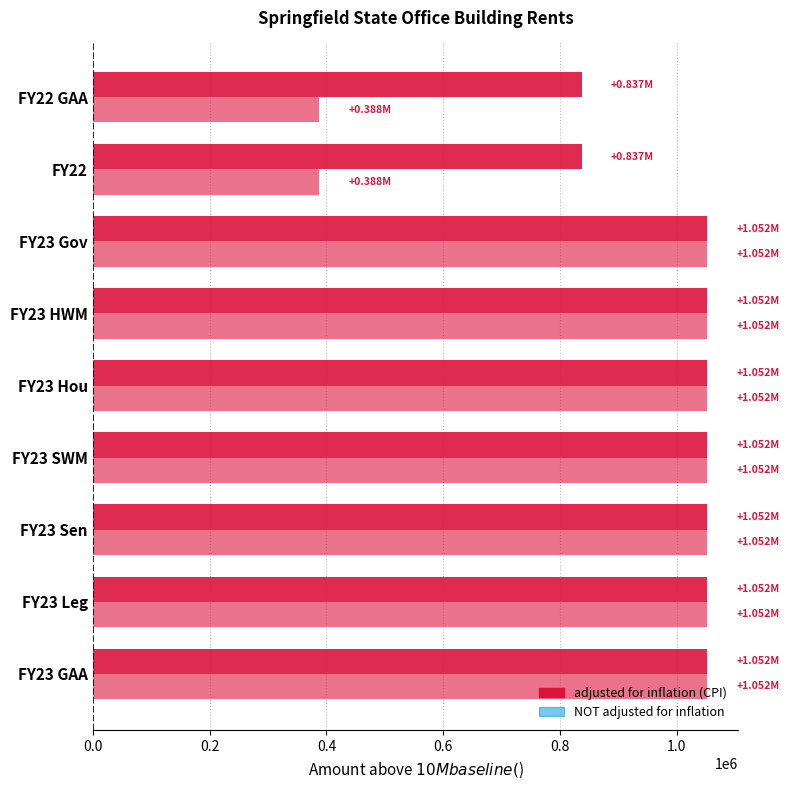

How many series are shown in this chart?

2